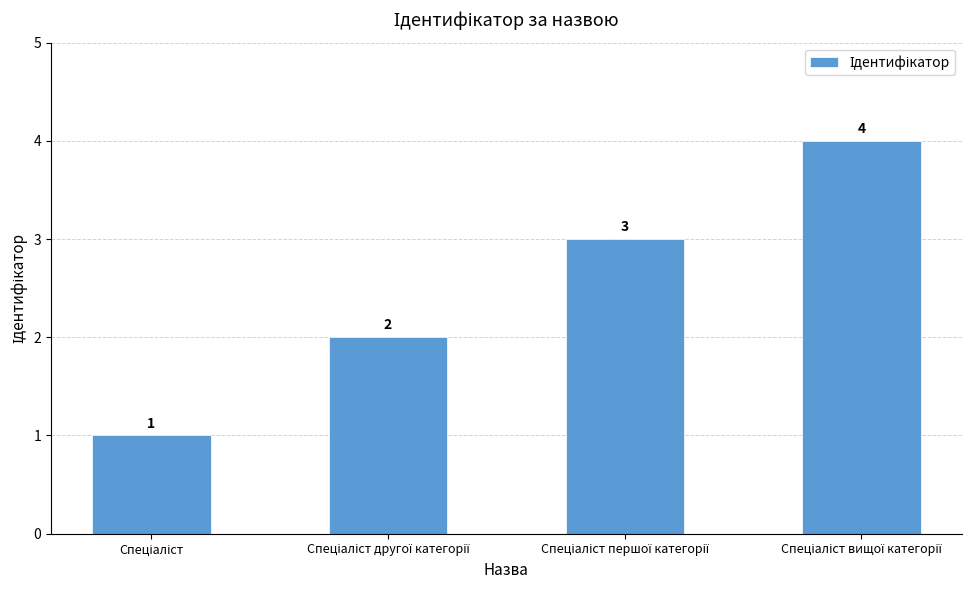

How many series are shown in this chart?

1